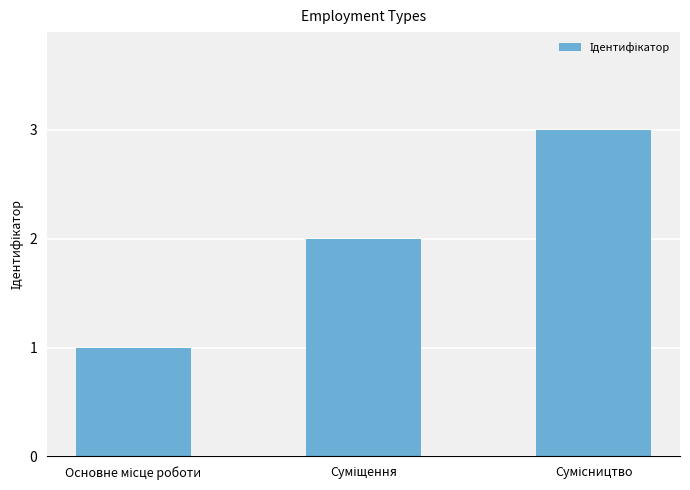

What is the greatest value displayed?

3